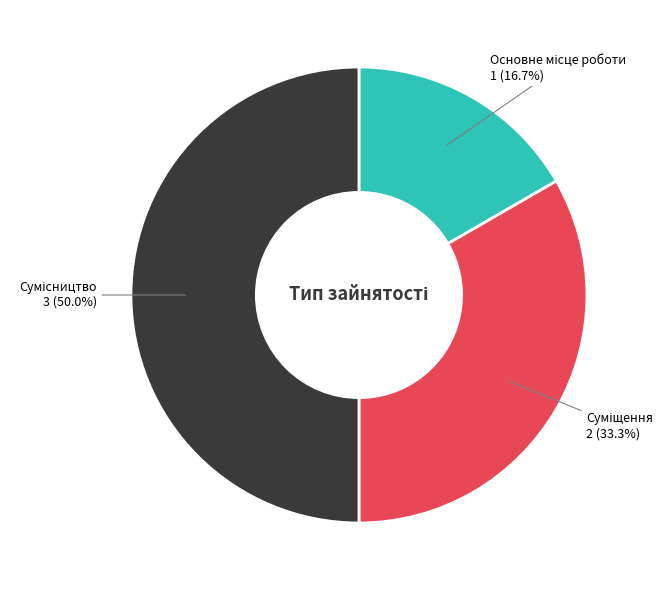

How many segments does this pie chart have?

3